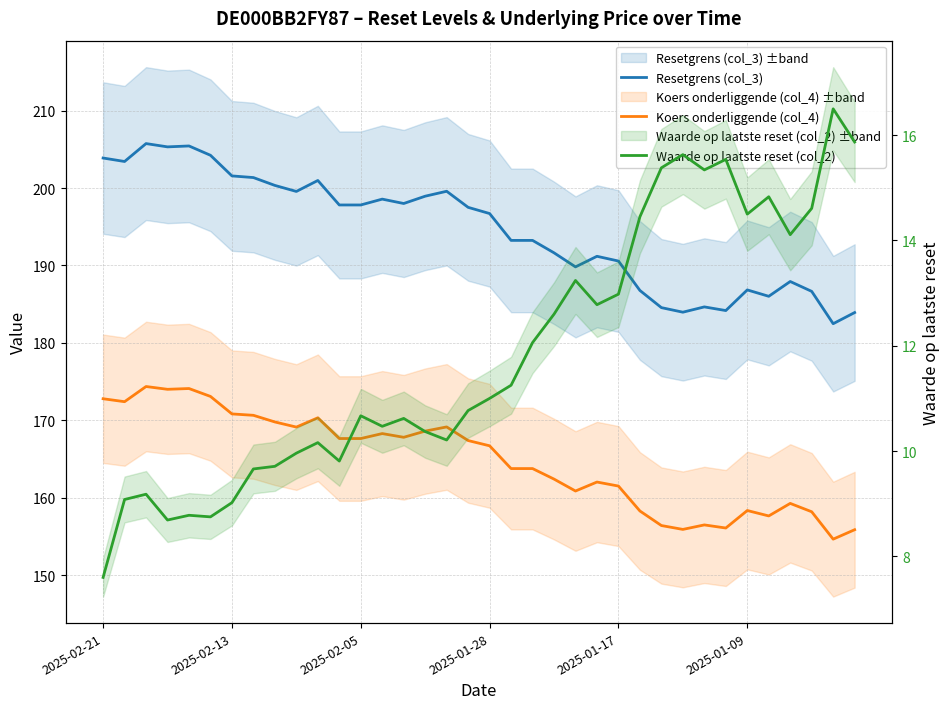

What is the minimum value shown in the chart?

7.6